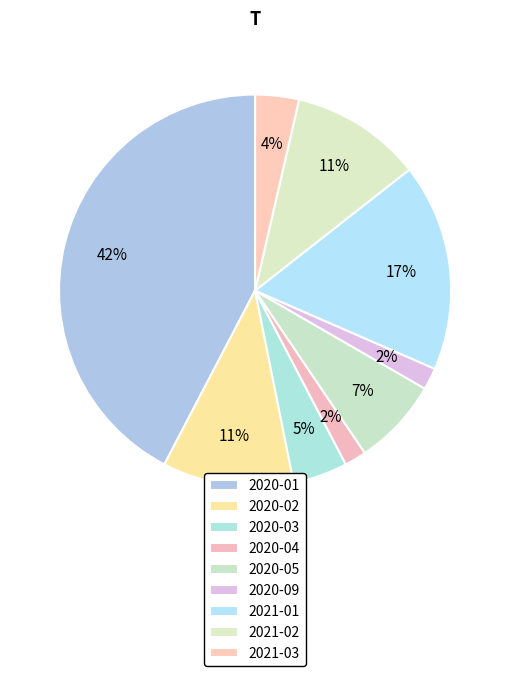

How many segments does this pie chart have?

9